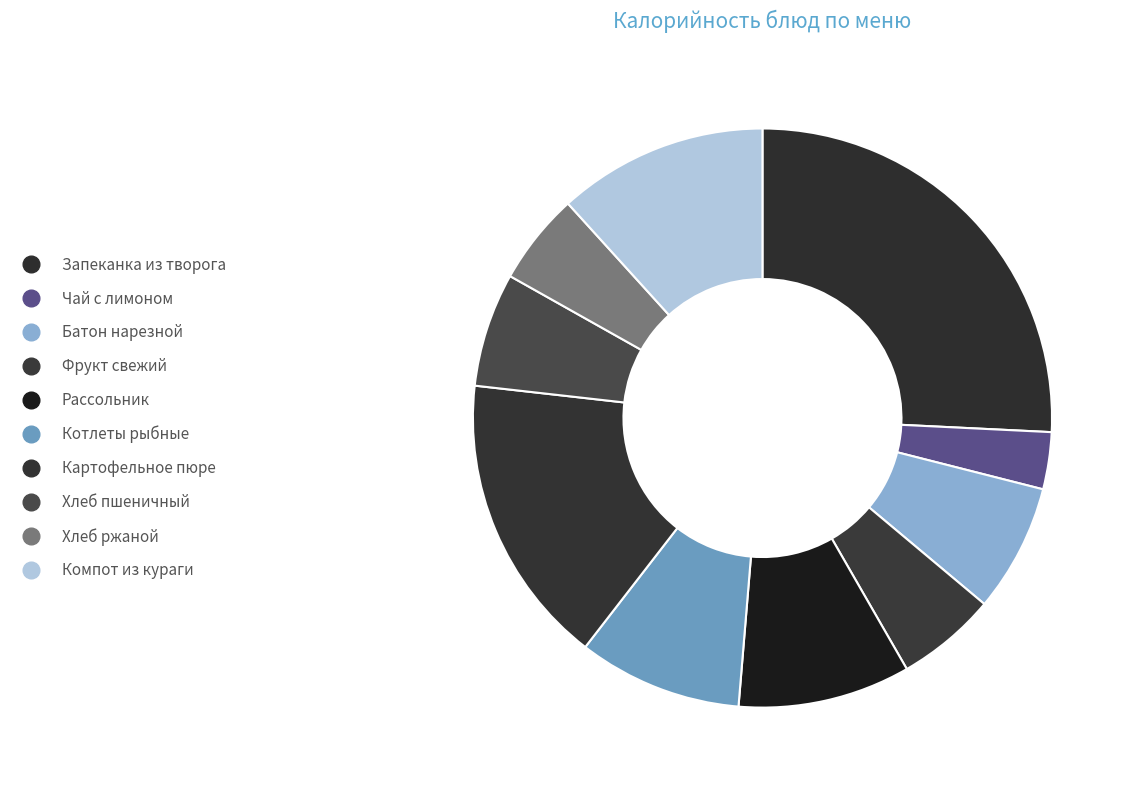

Count the number of slices in the pie.

10